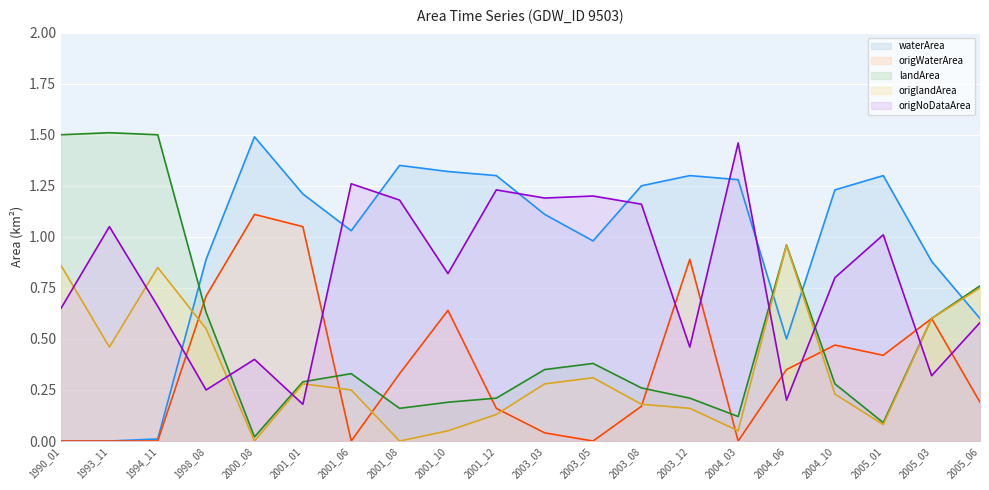

Is it true that landArea (line) equals 0.3 at 2001_12?

False